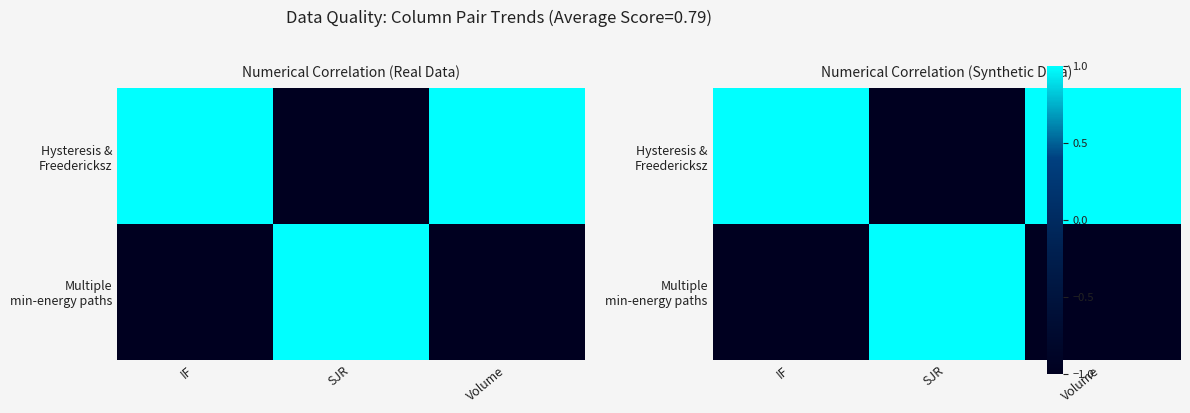

Which series has the largest total across all categories?

Hysteresis & Freedericksz